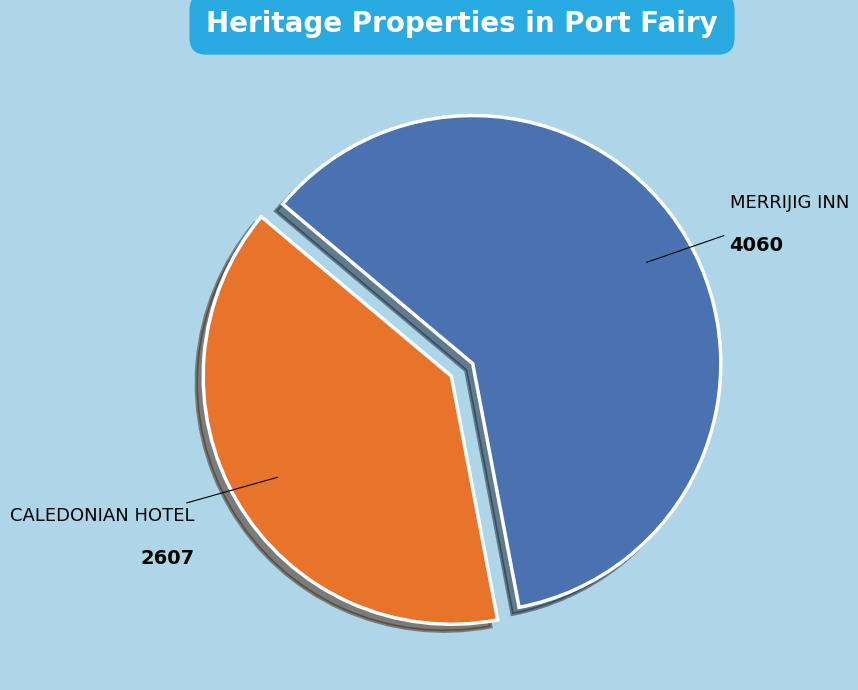

Does any single category account for the majority?

Yes